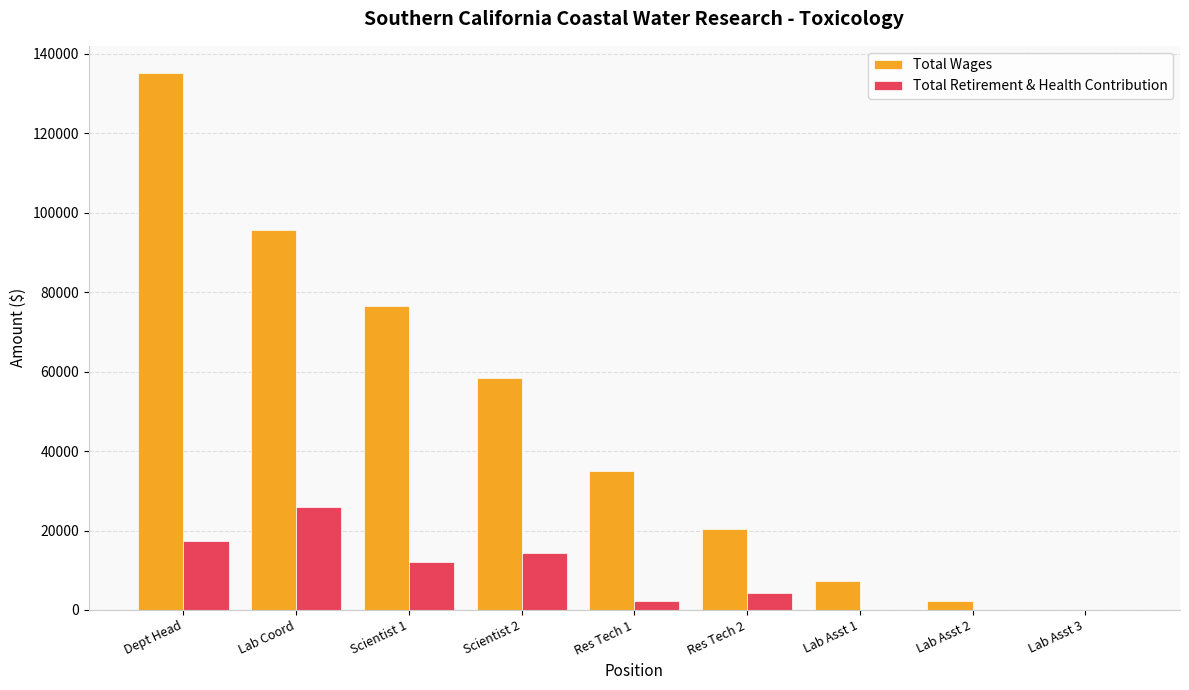

The value of Total Retirement & Health Contribution at Lab Asst 3 is 14127. True or false?

False